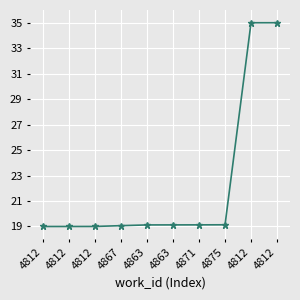

What is the label of the 2nd point from the right?

4812